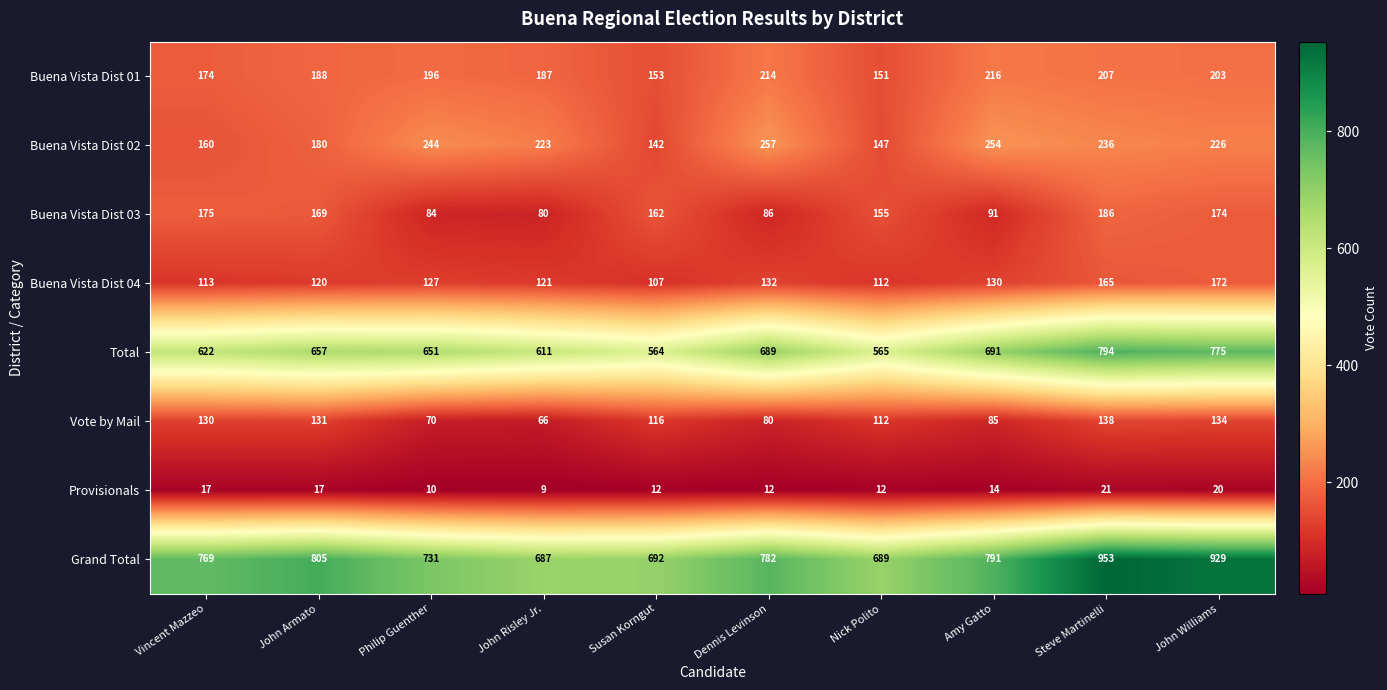

Which category has the lowest value in the Vote by Mail series?

John Risley Jr.